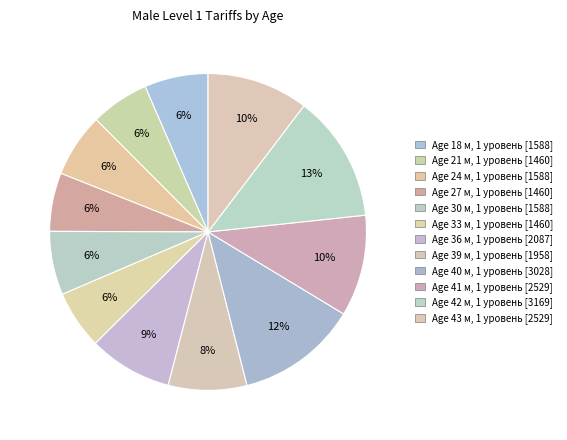

Which slice is the largest?

42